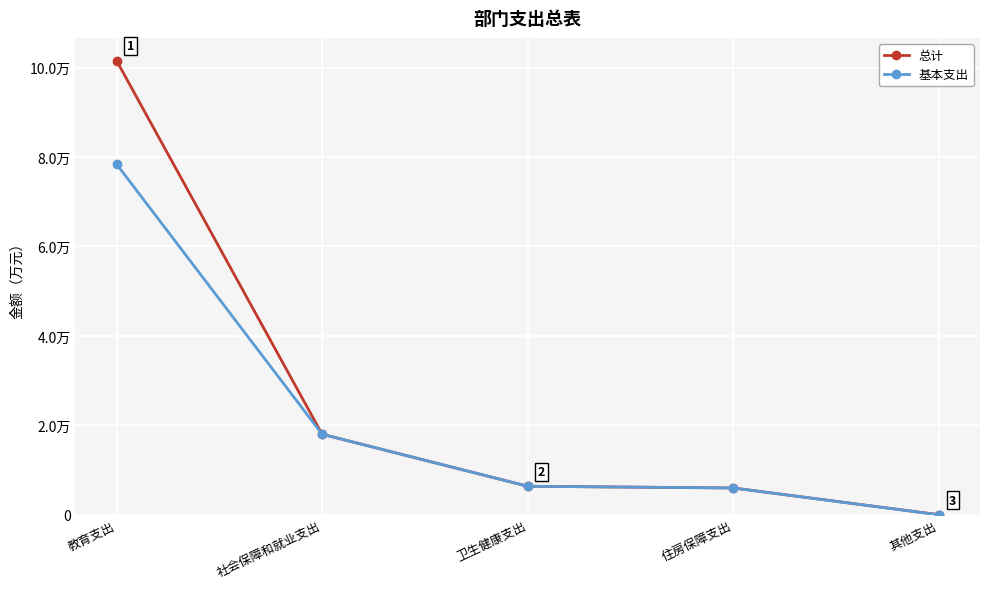

Which has a higher value, 卫生健康支出 or 住房保障支出?

卫生健康支出